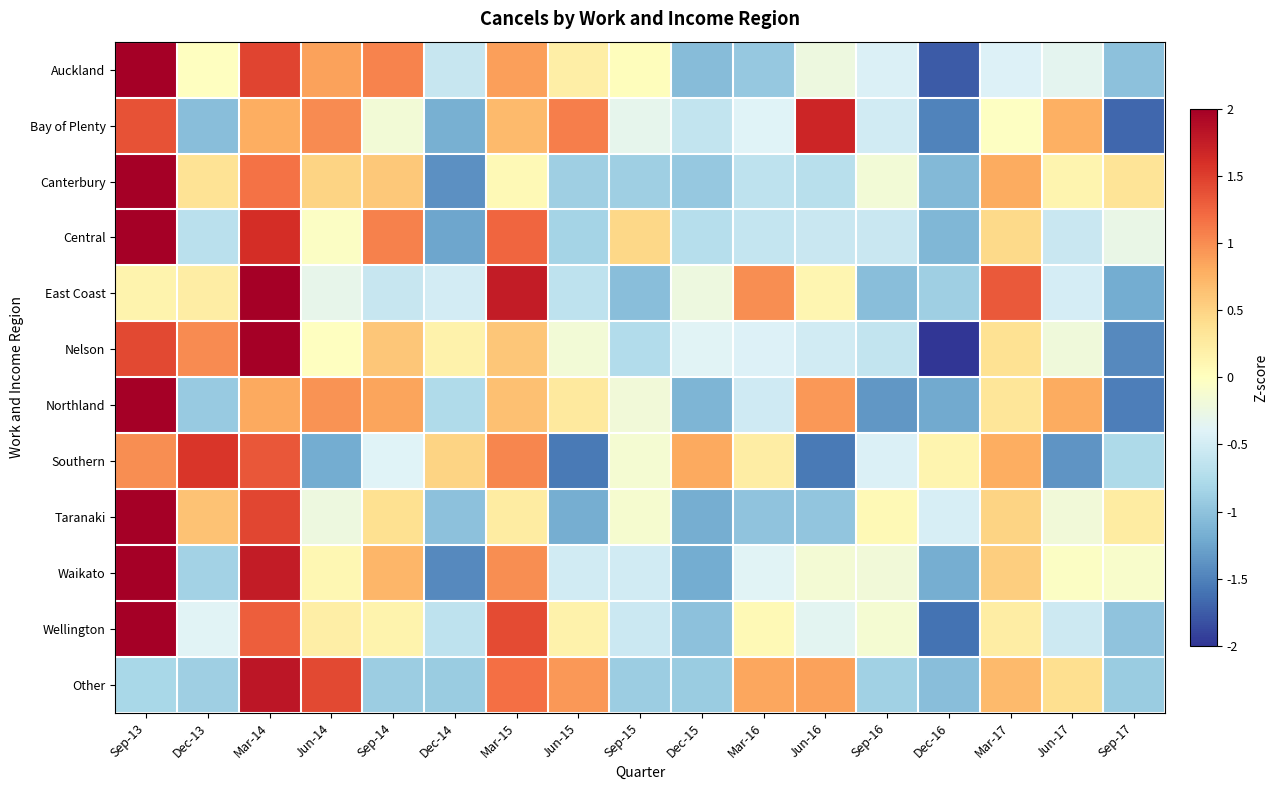

Reading right to left, what are all the values shown in this chart?

Auckland: Sep-17=-1.0	Jun-17=-0.3	Mar-17=-0.4	Dec-16=-1.8	Sep-16=-0.4	Jun-16=-0.2	Mar-16=-0.9	Dec-15=-1.1	Sep-15=0.0	Jun-15=0.2	Mar-15=0.9	Dec-14=-0.6	Sep-14=1.1	Jun-14=0.9	Mar-14=1.5	Dec-13=-0.0	Sep-13=2.3
Bay of Plenty: Sep-17=-1.7	Jun-17=0.8	Mar-17=-0.0	Dec-16=-1.5	Sep-16=-0.5	Jun-16=1.7	Mar-16=-0.4	Dec-15=-0.6	Sep-15=-0.3	Jun-15=1.1	Mar-15=0.7	Dec-14=-1.2	Sep-14=-0.2	Jun-14=1.0	Mar-14=0.8	Dec-13=-1.0	Sep-13=1.4
Canterbury: Sep-17=0.3	Jun-17=0.1	Mar-17=0.8	Dec-16=-1.1	Sep-16=-0.2	Jun-16=-0.7	Mar-16=-0.7	Dec-15=-1.0	Sep-15=-0.9	Jun-15=-0.9	Mar-15=0.1	Dec-14=-1.4	Sep-14=0.6	Jun-14=0.5	Mar-14=1.2	Dec-13=0.4	Sep-13=2.8
Central: Sep-17=-0.3	Jun-17=-0.6	Mar-17=0.4	Dec-16=-1.1	Sep-16=-0.6	Jun-16=-0.6	Mar-16=-0.6	Dec-15=-0.7	Sep-15=0.5	Jun-15=-0.8	Mar-15=1.2	Dec-14=-1.2	Sep-14=1.1	Jun-14=-0.0	Mar-14=1.6	Dec-13=-0.7	Sep-13=2.3
East Coast: Sep-17=-1.2	Jun-17=-0.5	Mar-17=1.3	Dec-16=-0.9	Sep-16=-1.0	Jun-16=0.1	Mar-16=1.0	Dec-15=-0.2	Sep-15=-1.0	Jun-15=-0.6	Mar-15=1.8	Dec-14=-0.5	Sep-14=-0.6	Jun-14=-0.3	Mar-14=2.3	Dec-13=0.2	Sep-13=0.1
Nelson: Sep-17=-1.5	Jun-17=-0.2	Mar-17=0.4	Dec-16=-2.0	Sep-16=-0.6	Jun-16=-0.5	Mar-16=-0.4	Dec-15=-0.4	Sep-15=-0.7	Jun-15=-0.2	Mar-15=0.6	Dec-14=0.2	Sep-14=0.6	Jun-14=-0.0	Mar-14=2.3	Dec-13=1.0	Sep-13=1.4
Northland: Sep-17=-1.5	Jun-17=0.8	Mar-17=0.3	Dec-16=-1.2	Sep-16=-1.4	Jun-16=0.9	Mar-16=-0.5	Dec-15=-1.1	Sep-15=-0.2	Jun-15=0.3	Mar-15=0.6	Dec-14=-0.8	Sep-14=0.9	Jun-14=1.0	Mar-14=0.8	Dec-13=-0.9	Sep-13=2.0
Southern: Sep-17=-0.8	Jun-17=-1.4	Mar-17=0.8	Dec-16=0.1	Sep-16=-0.4	Jun-16=-1.6	Mar-16=0.2	Dec-15=0.8	Sep-15=-0.1	Jun-15=-1.6	Mar-15=1.0	Dec-14=0.5	Sep-14=-0.4	Jun-14=-1.2	Mar-14=1.3	Dec-13=1.6	Sep-13=1.0
Taranaki: Sep-17=0.2	Jun-17=-0.2	Mar-17=0.5	Dec-16=-0.5	Sep-16=0.1	Jun-16=-1.0	Mar-16=-1.0	Dec-15=-1.2	Sep-15=-0.1	Jun-15=-1.2	Mar-15=0.2	Dec-14=-1.0	Sep-14=0.4	Jun-14=-0.2	Mar-14=1.4	Dec-13=0.6	Sep-13=2.8
Waikato: Sep-17=-0.1	Jun-17=-0.0	Mar-17=0.5	Dec-16=-1.2	Sep-16=-0.2	Jun-16=-0.2	Mar-16=-0.4	Dec-15=-1.2	Sep-15=-0.5	Jun-15=-0.5	Mar-15=1.0	Dec-14=-1.4	Sep-14=0.7	Jun-14=0.1	Mar-14=1.8	Dec-13=-0.9	Sep-13=2.4
Wellington: Sep-17=-1.0	Jun-17=-0.5	Mar-17=0.2	Dec-16=-1.6	Sep-16=-0.1	Jun-16=-0.3	Mar-16=0.1	Dec-15=-1.0	Sep-15=-0.6	Jun-15=0.2	Mar-15=1.4	Dec-14=-0.7	Sep-14=0.1	Jun-14=0.2	Mar-14=1.3	Dec-13=-0.4	Sep-13=2.7
Other: Sep-17=-0.9	Jun-17=0.4	Mar-17=0.7	Dec-16=-1.0	Sep-16=-0.9	Jun-16=0.9	Mar-16=0.8	Dec-15=-0.9	Sep-15=-0.9	Jun-15=0.9	Mar-15=1.2	Dec-14=-0.9	Sep-14=-0.9	Jun-14=1.4	Mar-14=1.8	Dec-13=-0.9	Sep-13=-0.8